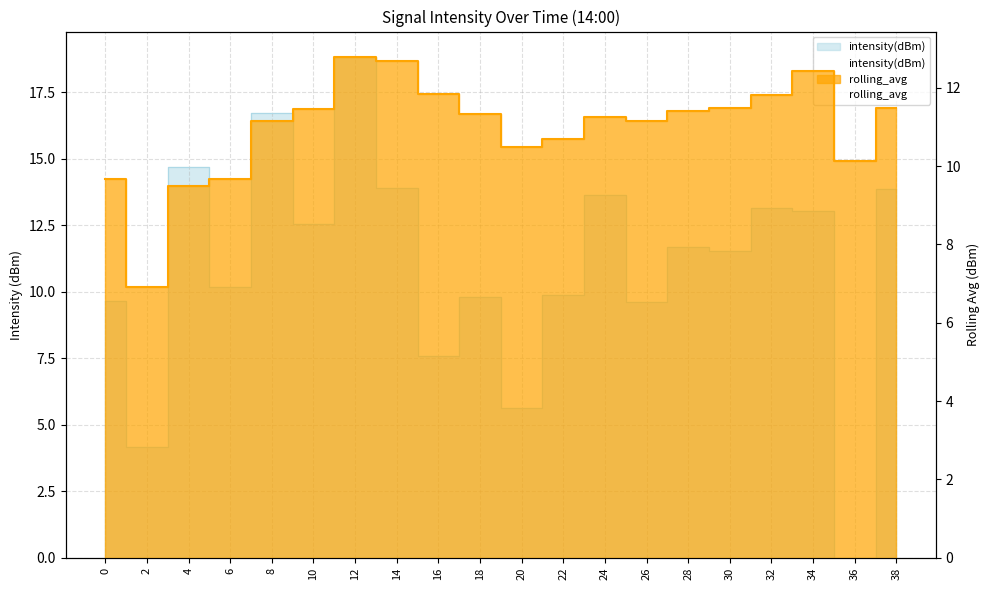

What is the difference between the maximum and minimum values in the intensity(dBm) series?

18.8